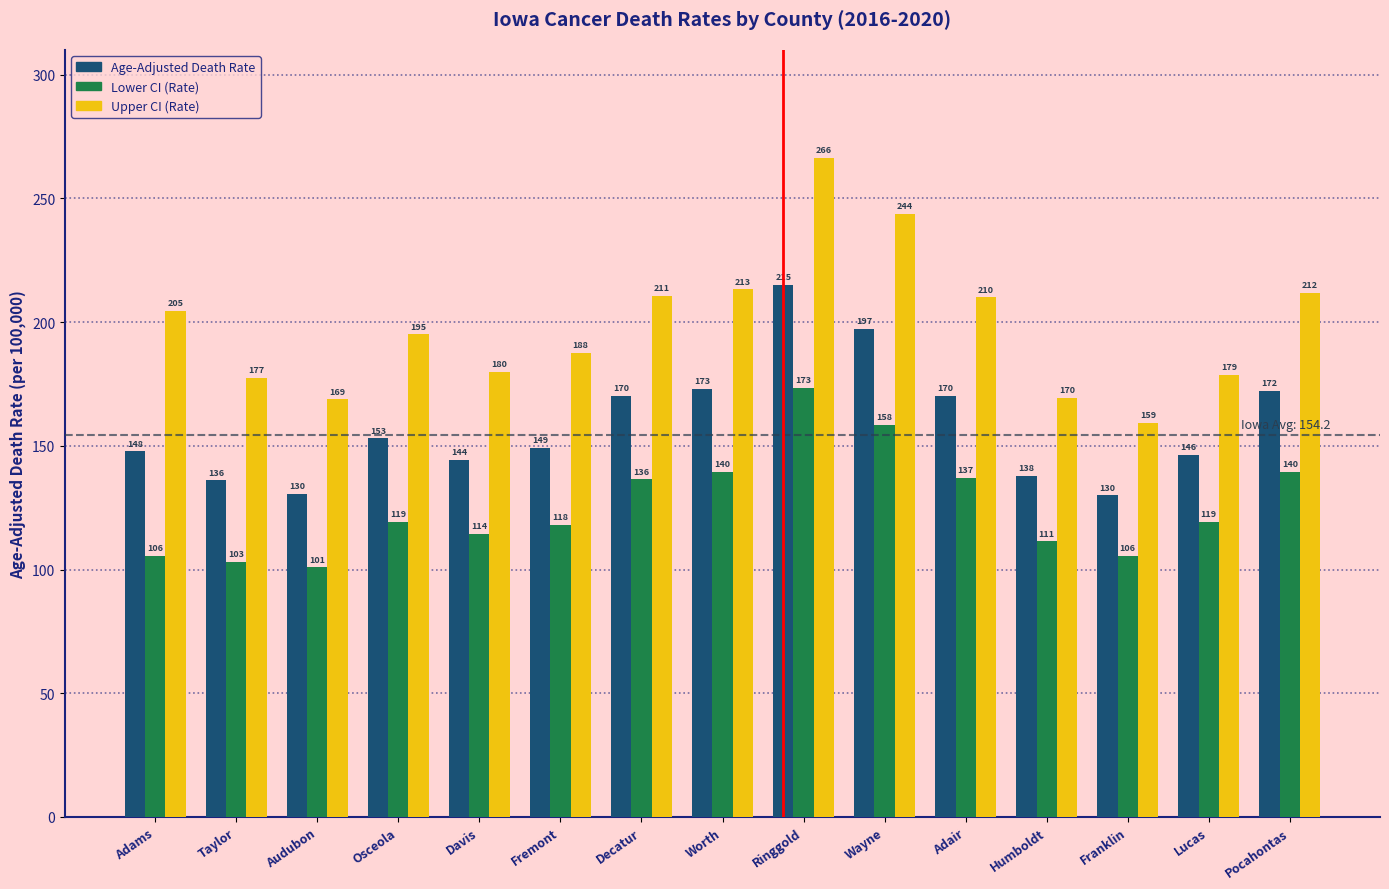

What is the lowest value of the Age-Adjusted Death Rate series?

130.0